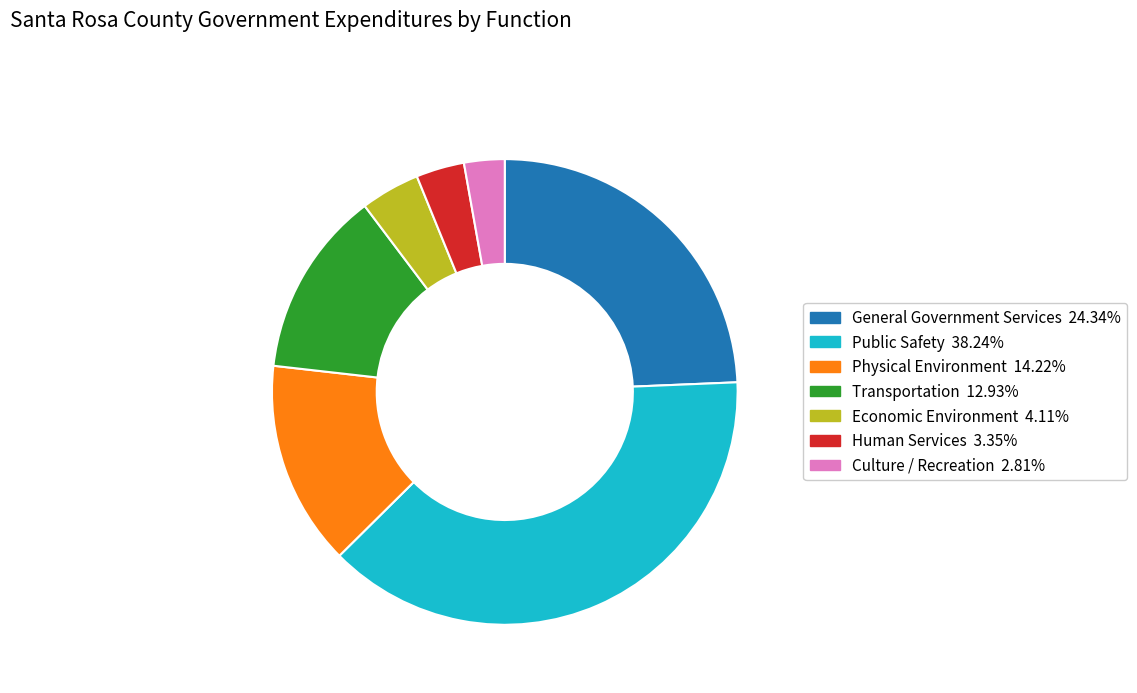

Do General Government Services and Public Safety together represent more than half of the pie?

Yes